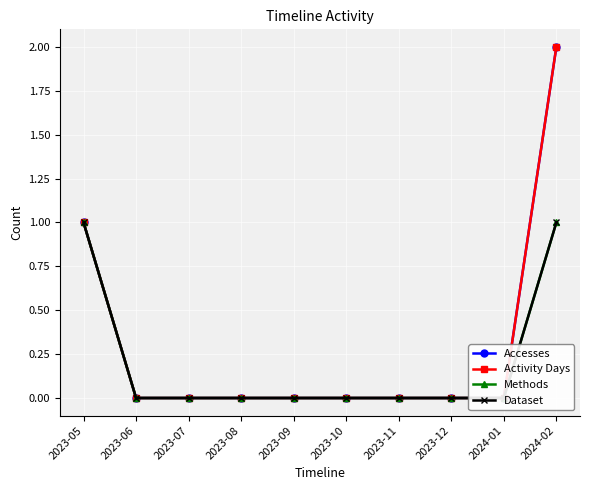

Rank the categories by Dataset value from lowest to highest.

2023-06, 2023-07, 2023-08, 2023-09, 2023-10, 2023-11, 2023-12, 2024-01, 2023-05, 2024-02